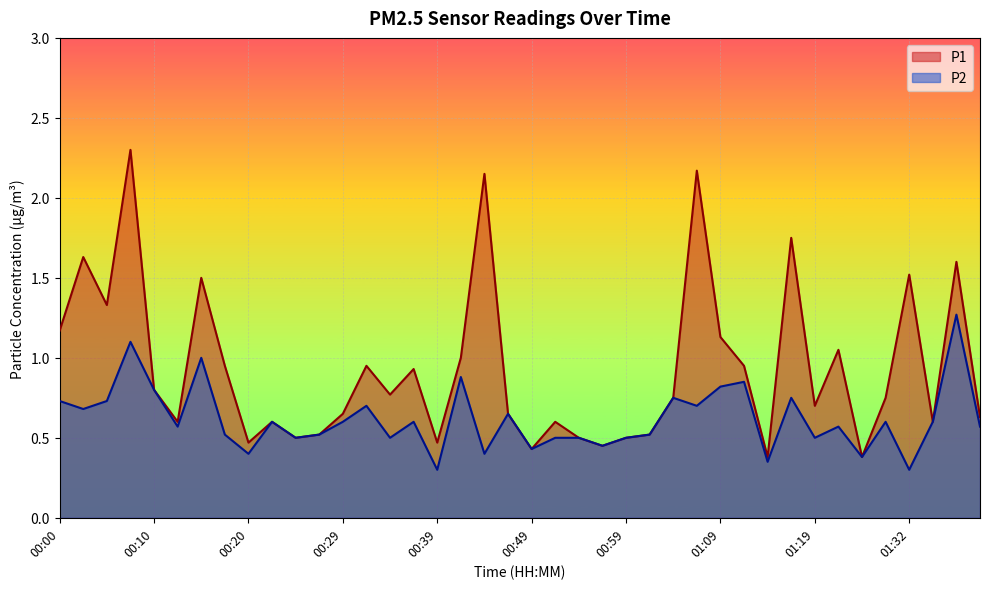

What is the highest value of the P1 series?

2.3